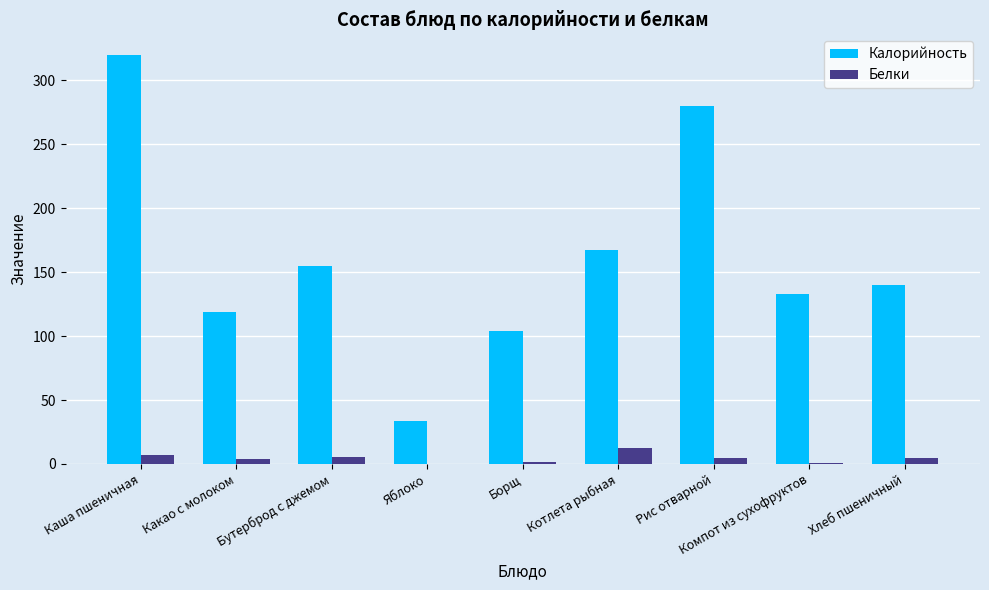

At which category does the chart reach its peak across all series?

Каша пшеничная